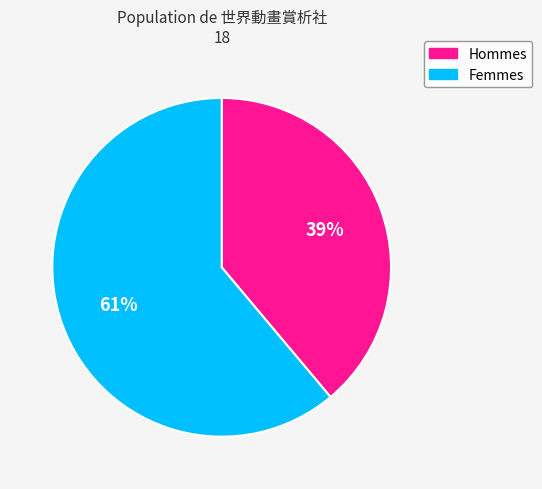

To the nearest percent, what is the average slice percentage?

50%